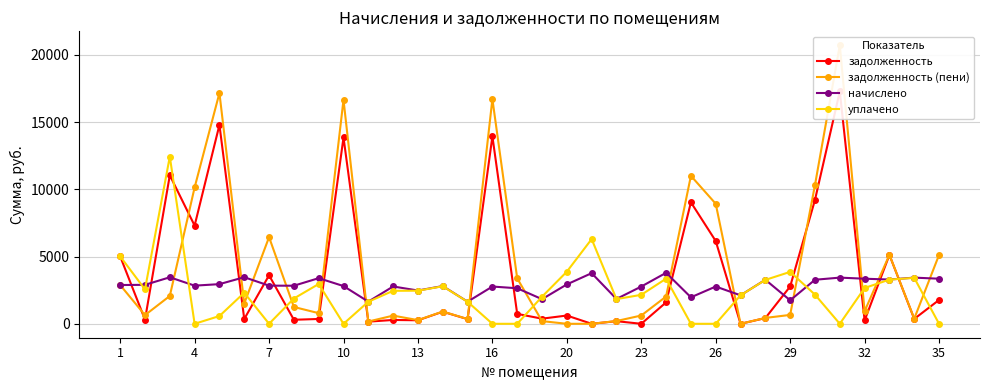

Which category has the lowest value in the уплачено series?

10